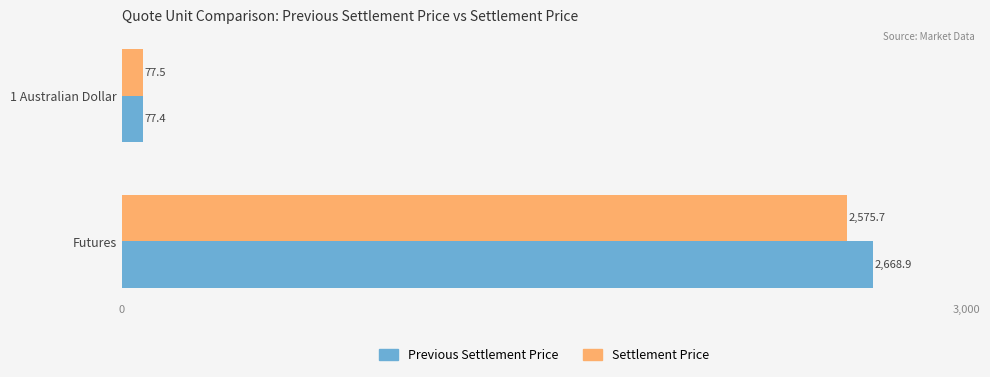

What is the difference between the maximum and minimum values in the Settlement Price series?

2498.2